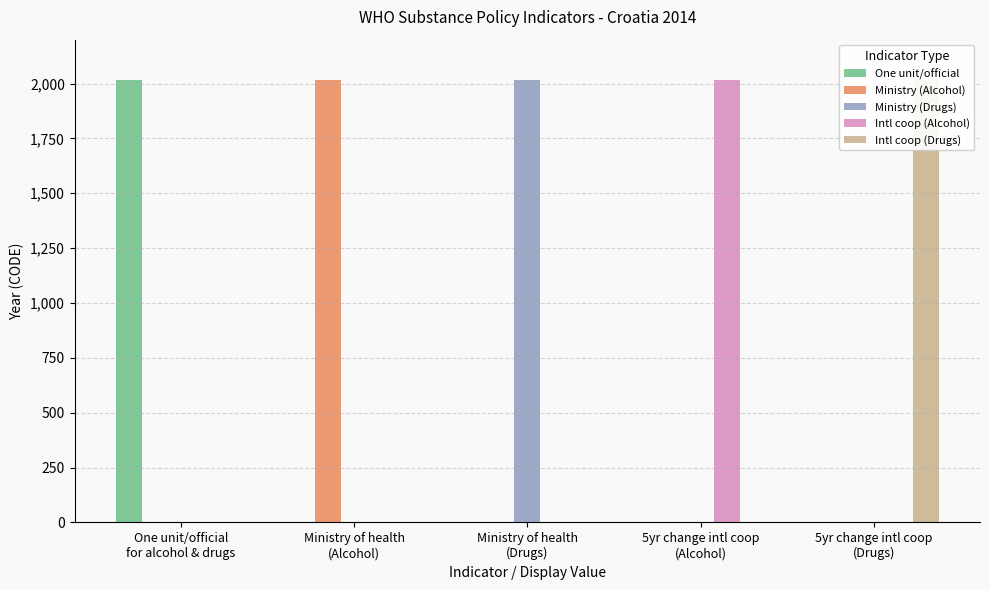

Is it true that One unit/official equals -1108 at Ministry of health
(Alcohol)?

False